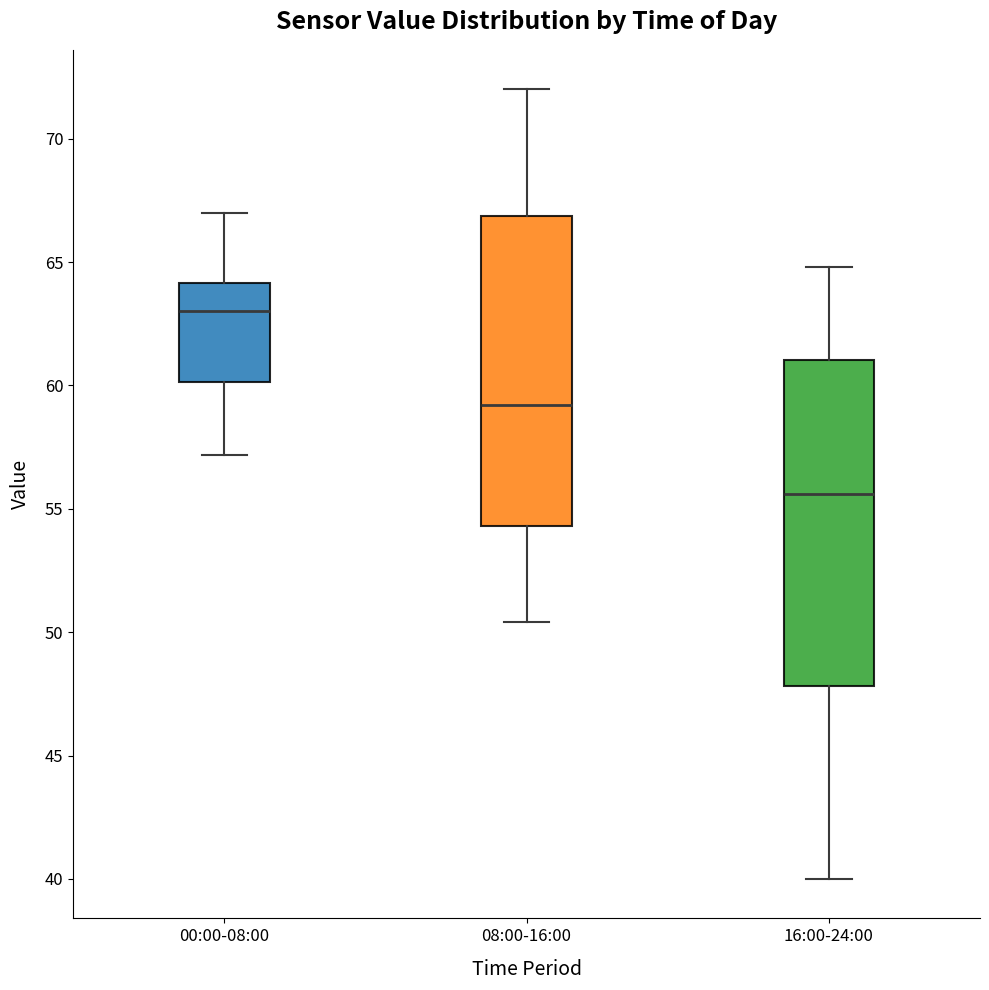

Reading left to right, transcribe this box plot: for each box, give where its median line is, the range the box spans, and where its two whiskers end, as read against the y-axis. The values are not printed on the chart, so give them approximately, as read against the axis.

00:00-08:00: median 63.0, box 60.0 to 64.0, whiskers 57.0 to 67.0
08:00-16:00: median 59.0, box 54.5 to 67.0, whiskers 50.5 to 72.0
16:00-24:00: median 55.5, box 48.0 to 61.0, whiskers 40.0 to 65.0